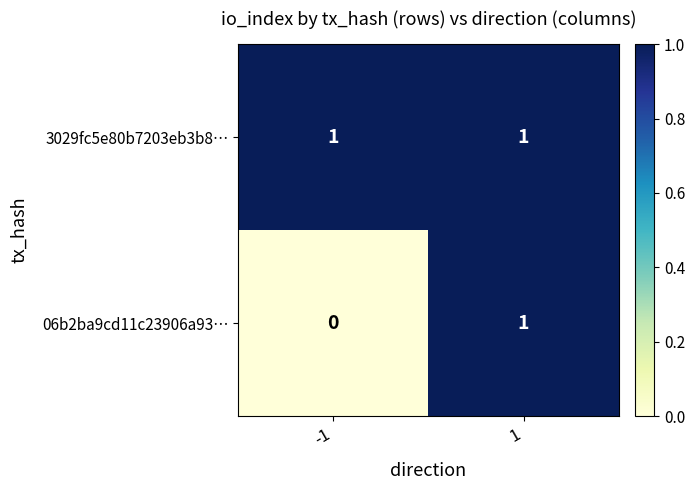

What is the greatest value displayed?

1